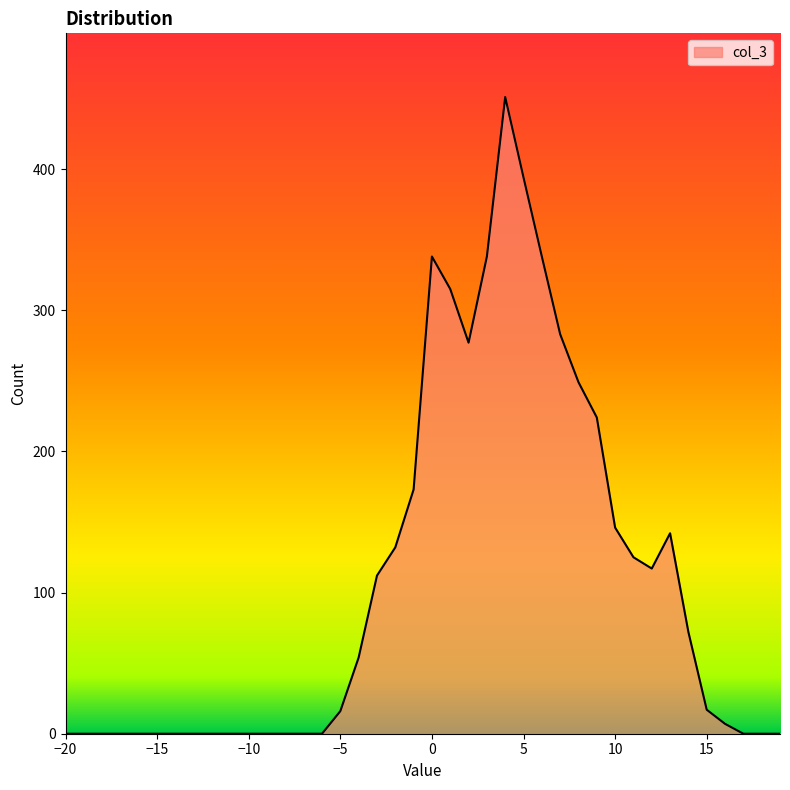

What is the difference between the maximum and minimum values?

451